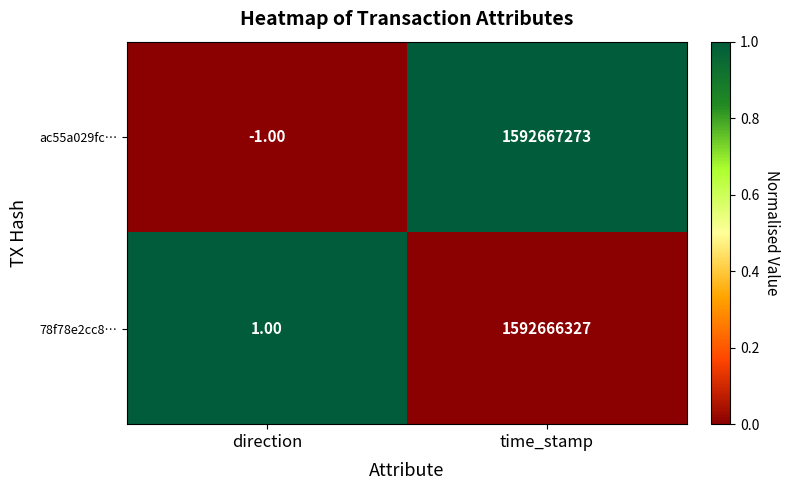

Which label corresponds to the smallest value in the chart?

direction